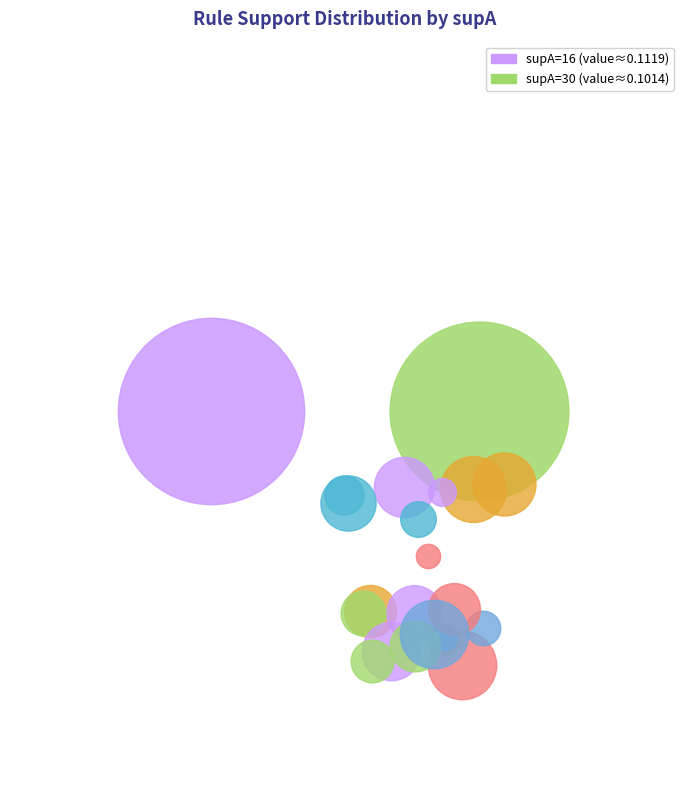

What portion of the pie excludes 16?

50.0%